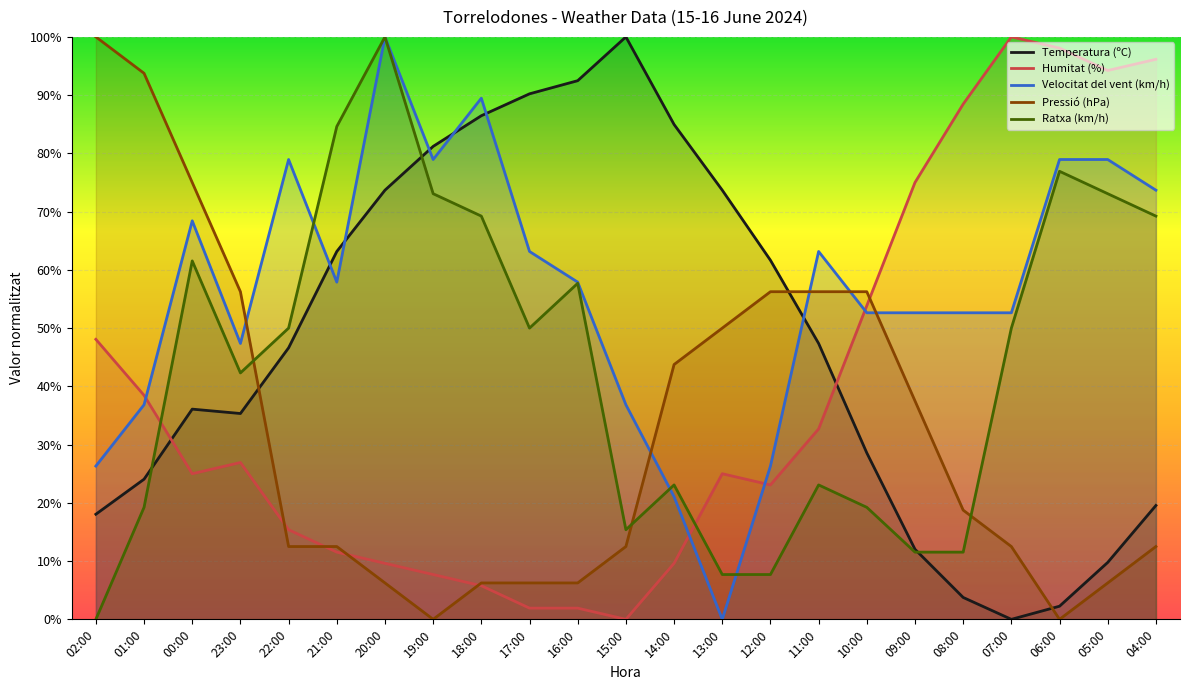

In Temperatura (ºC), how many points are lower than both neighbors (excluding endpoints)?

2